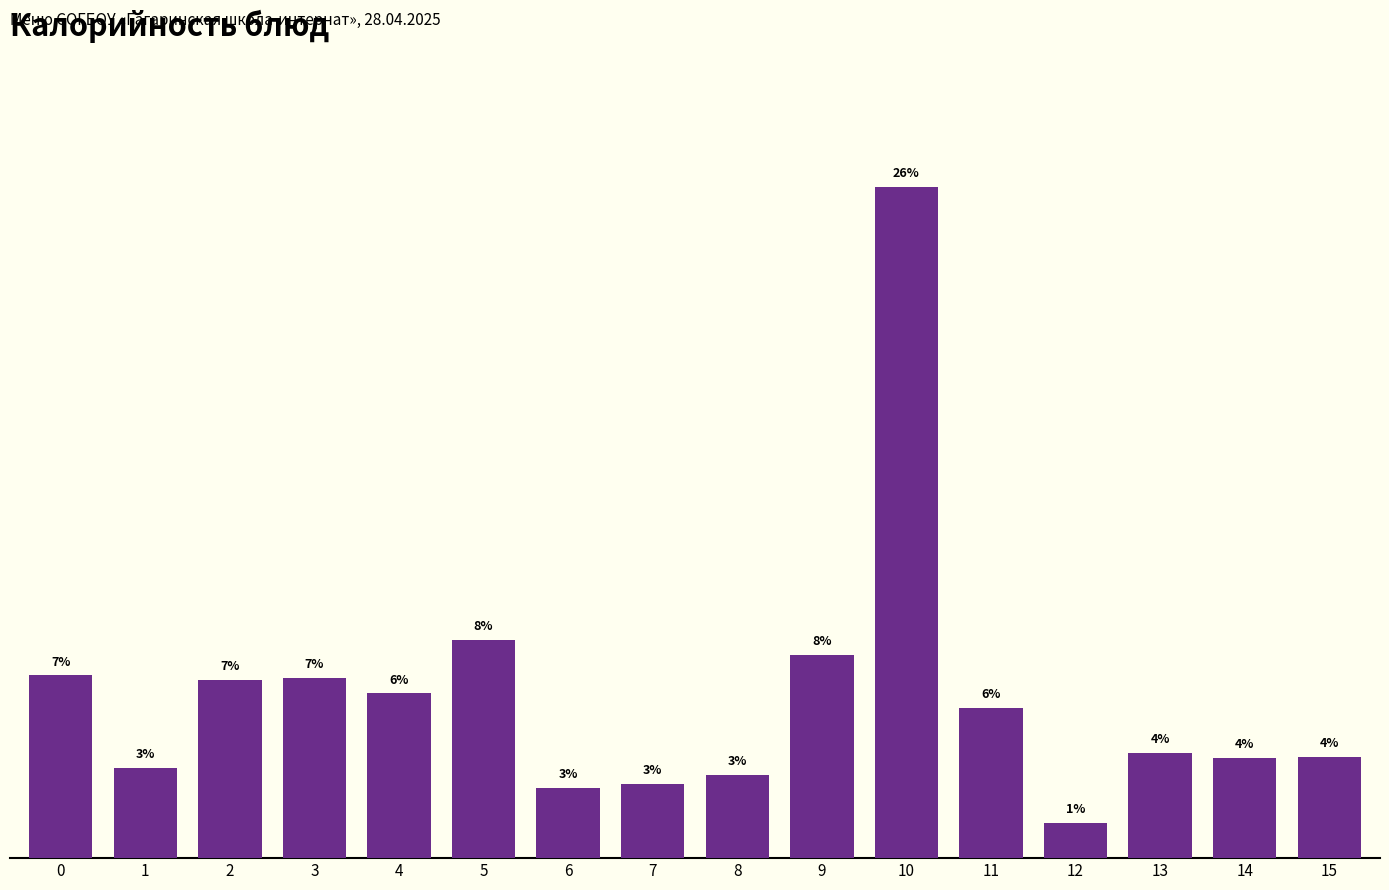

What is the change in value from 2 to 3?

+1.9